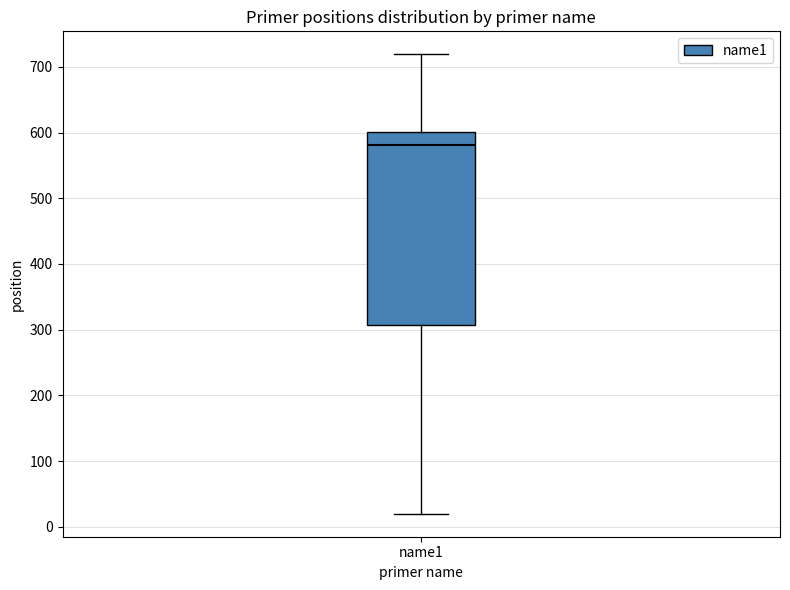

Transcribe this box plot: give where the median line is, the range the box spans, and where the two whiskers end, as read against the y-axis. The values are not printed on the chart, so give them approximately, as read against the axis.

median 580, box 310 to 600, whiskers 20 to 720